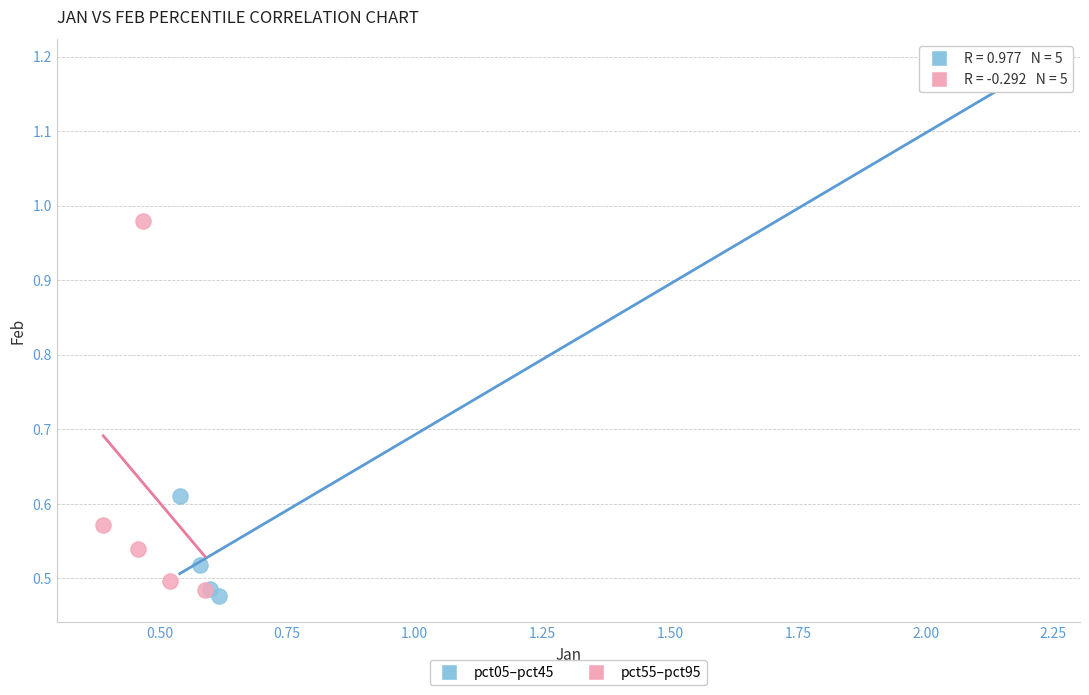

Which series contains the highest Y value?

pct05–pct45